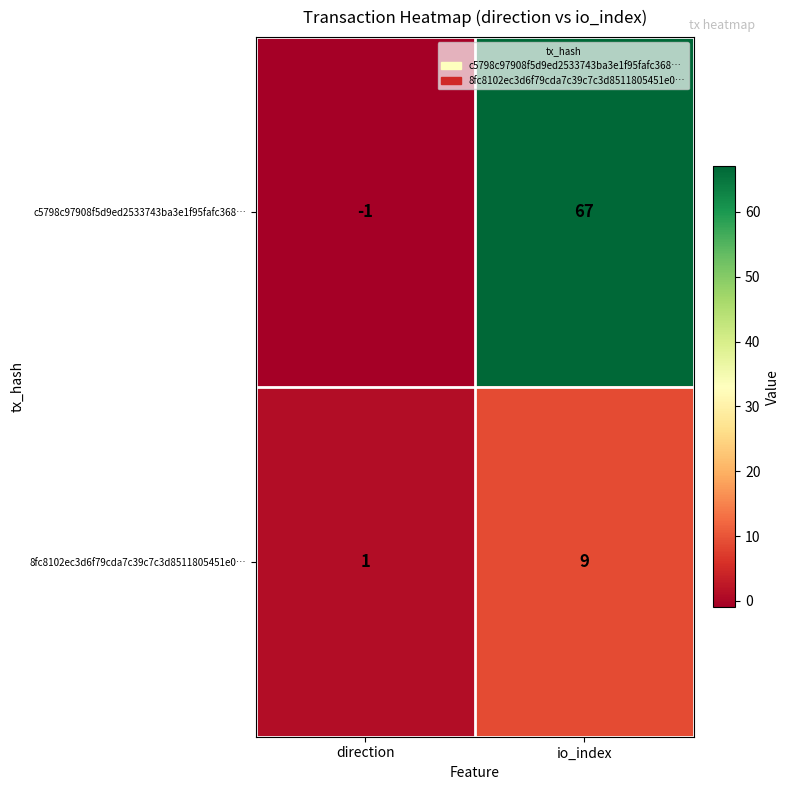

Reading right to left, what are all the values shown in this chart?

c5798c97908f5d9ed2533743ba3e1f95fafc368…: 67	-1
8fc8102ec3d6f79cda7c39c7c3d8511805451e0…: 9	1